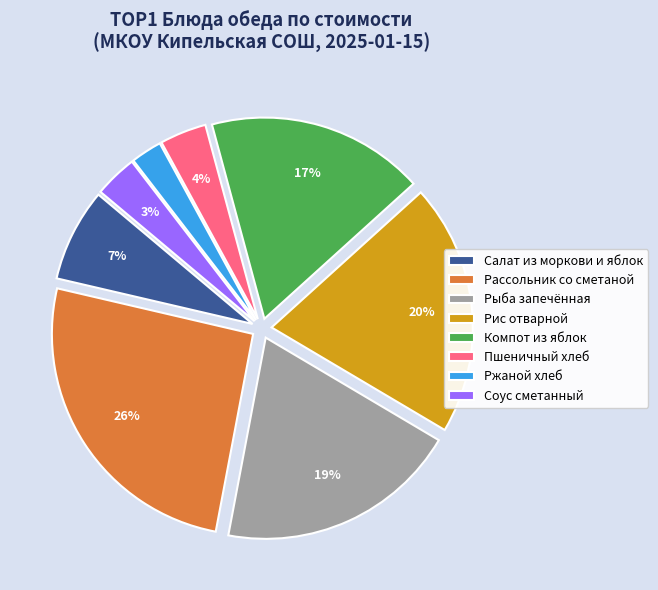

To the nearest percent, what is the difference between the Соус сметанный and Компот из яблок slice percentages?

14%